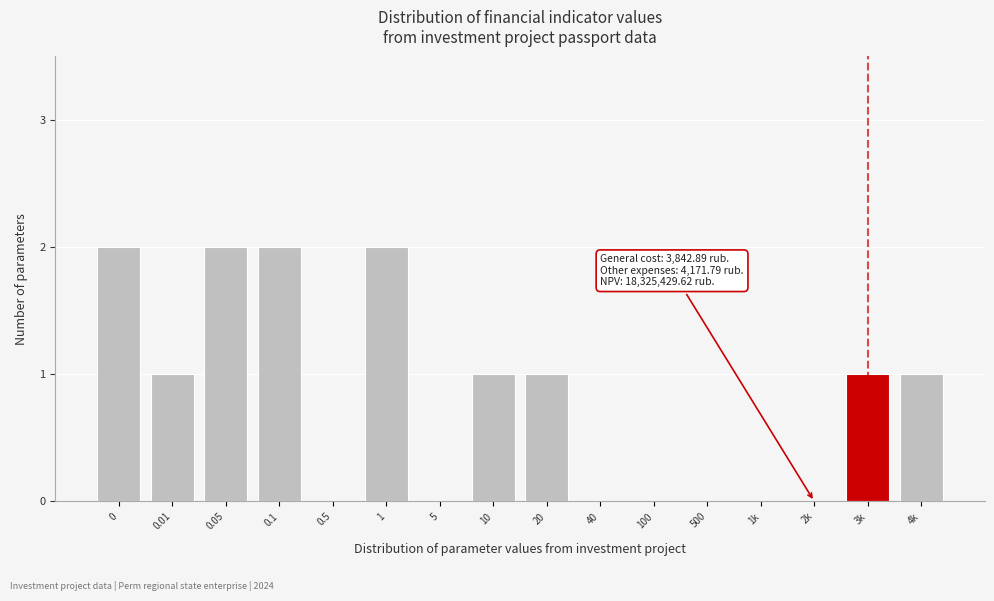

Reading right to left, what are all the values shown in this chart?

4k=1	3k=1	2k=0	1k=0	500=0	100=0	40=0	20=1	10=1	5=0	1=2	0.5=0	0.1=2	0.05=2	0.01=1	0=2